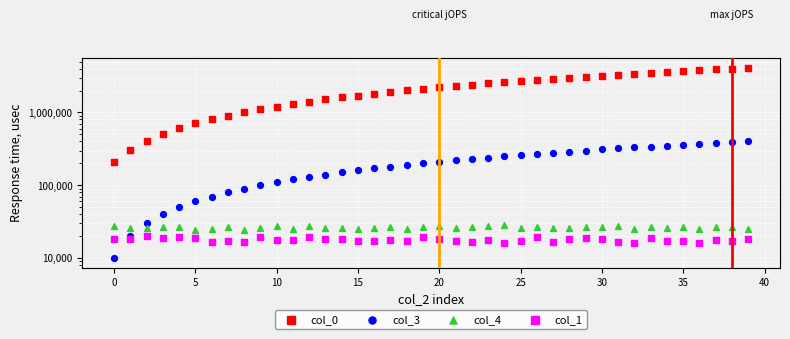

Which series contains the lowest Y value?

col_3